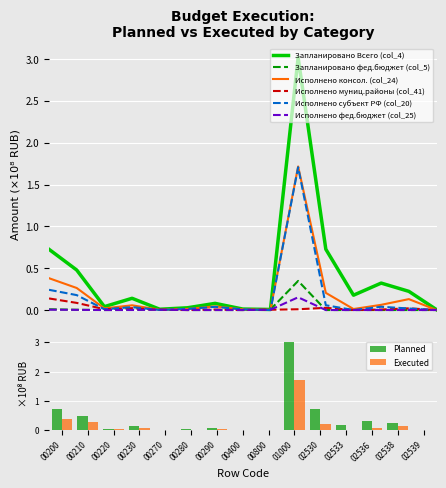

At which label does Запланировано фед.бюджет (col_5) reach its peak?

01000